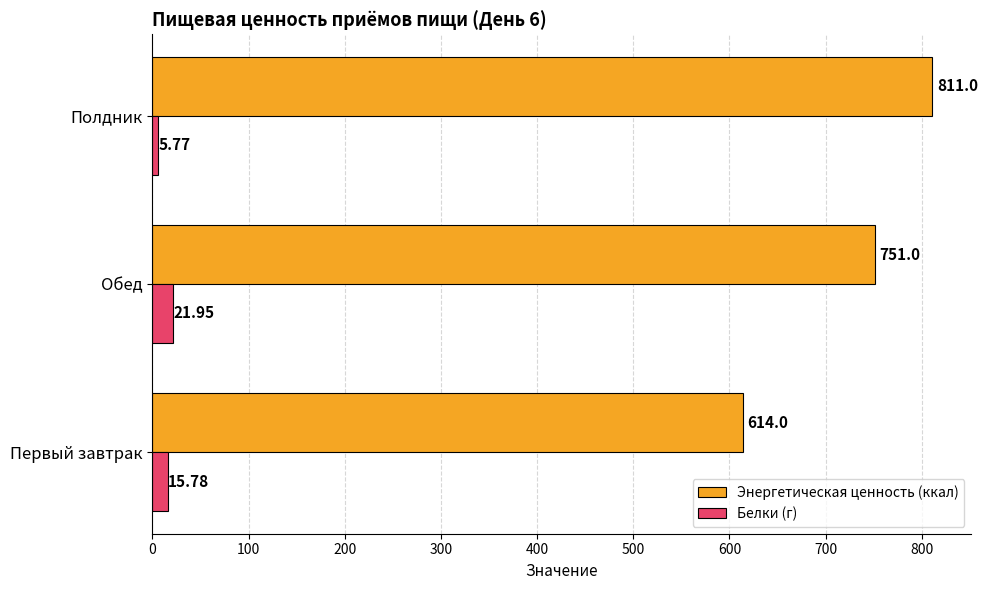

Which category has the highest value in the Энергетическая ценность (ккал) series?

Полдник